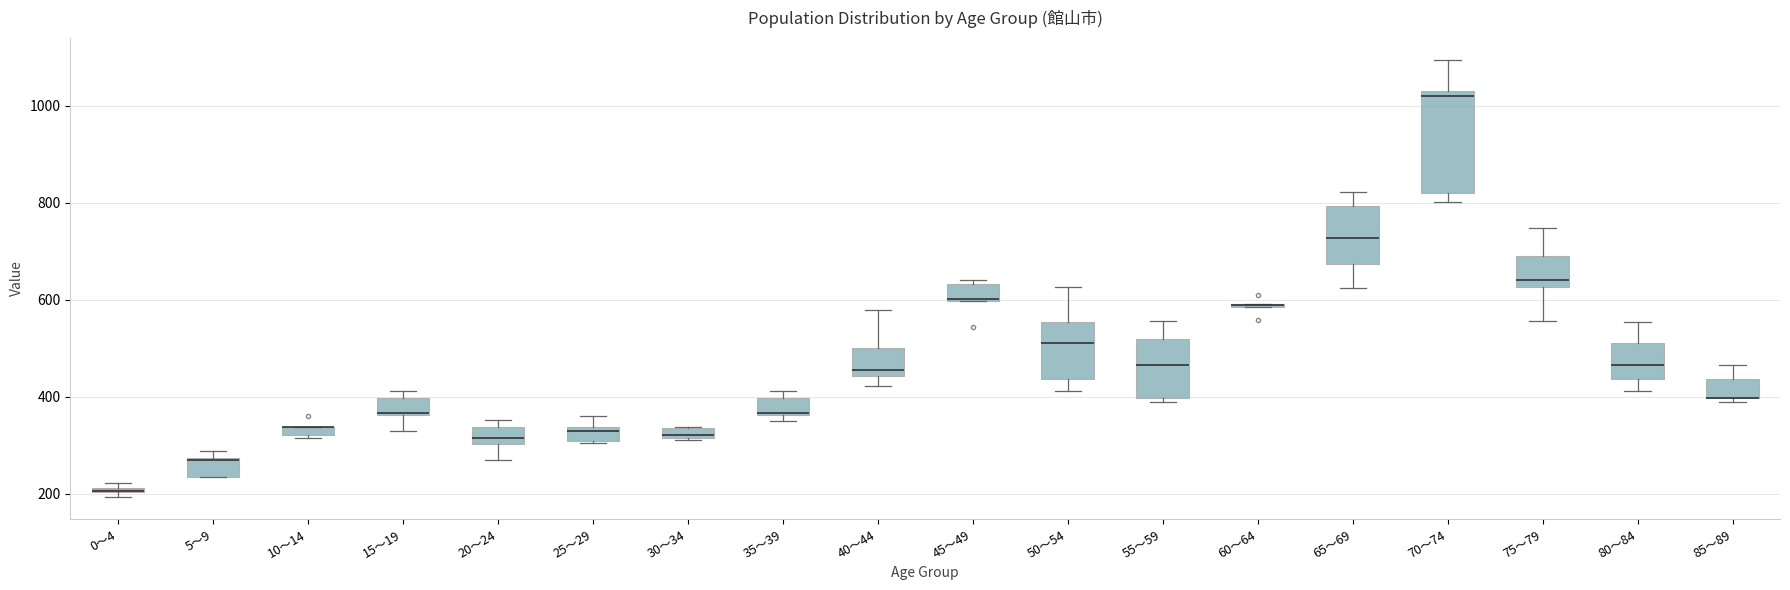

Where does the upper whisker of the box for 70～74 end on the y-axis? The values are not printed on the chart, so give them approximately, as read against the axis.

1100